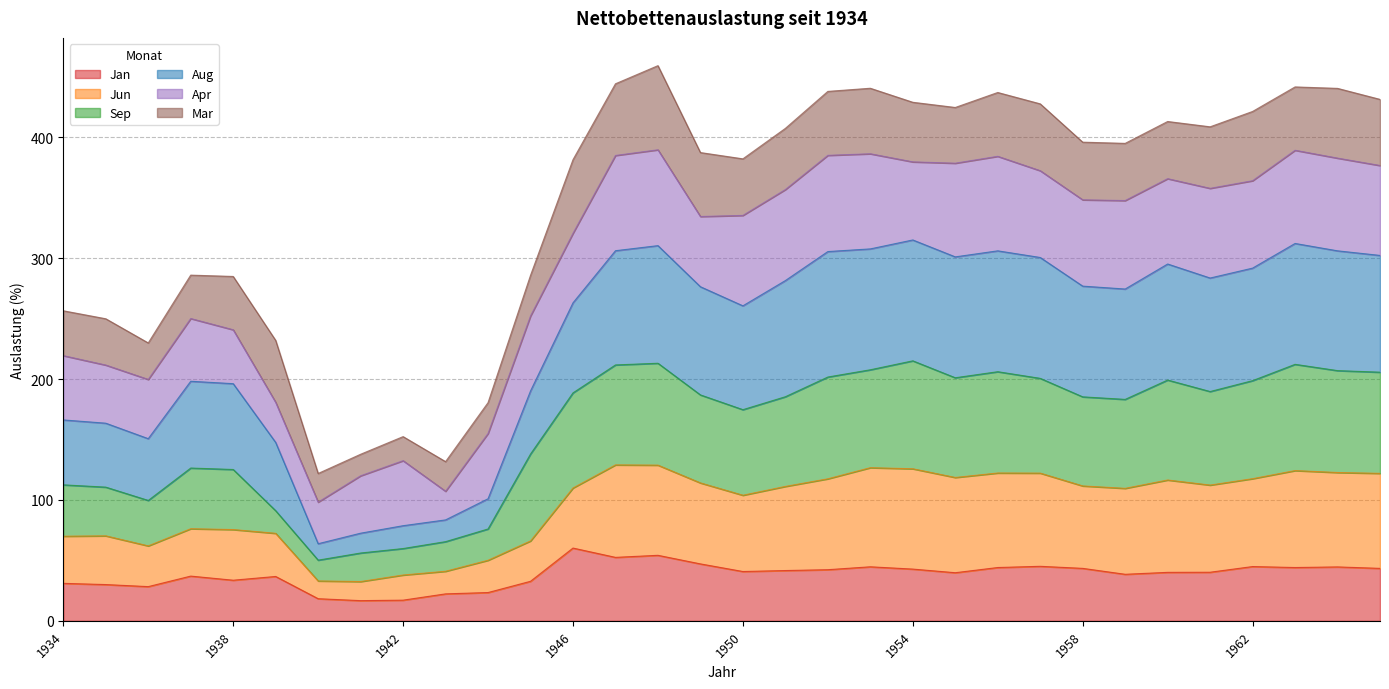

Which label corresponds to the largest value in the chart?

1954